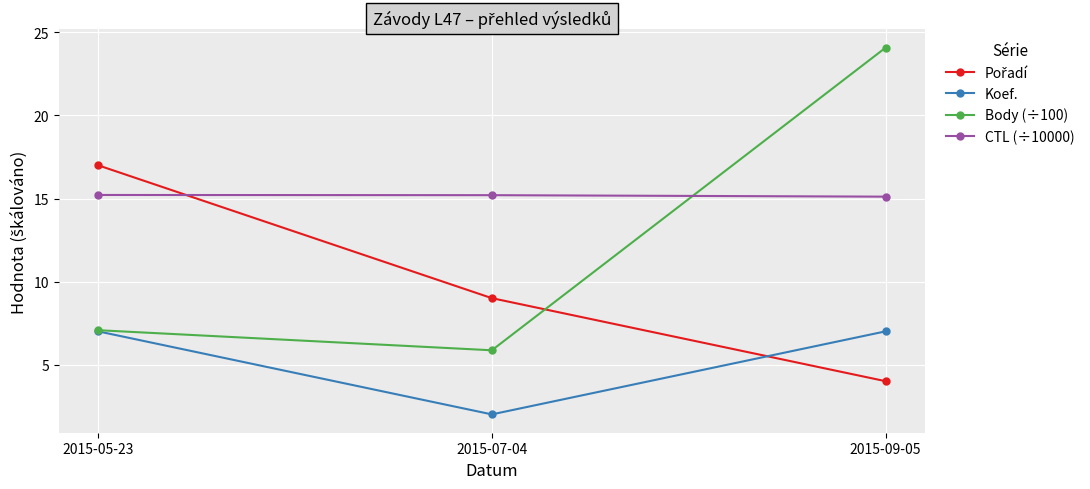

How many data points does each series have?

3